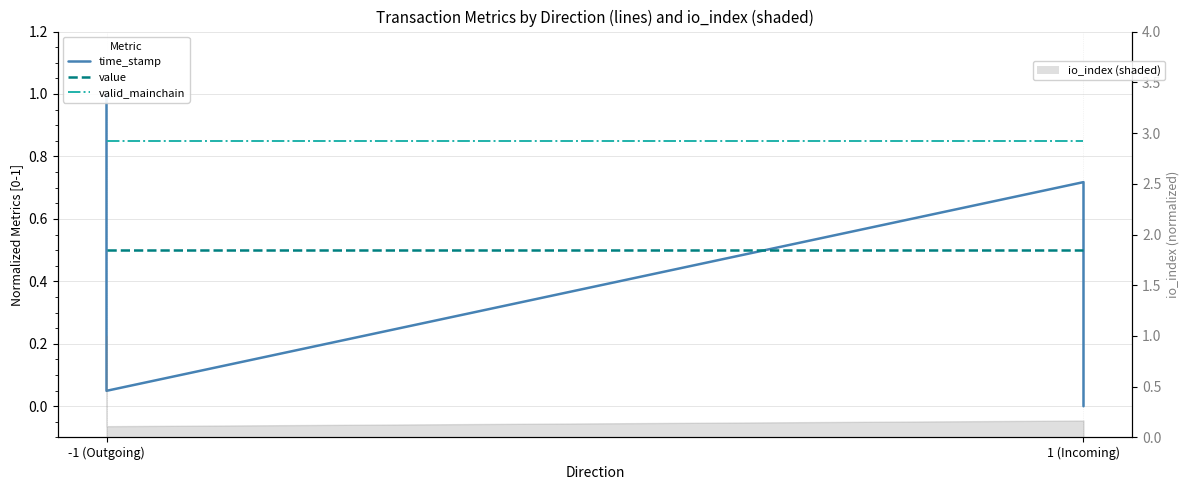

How many lines are shown in the chart?

3